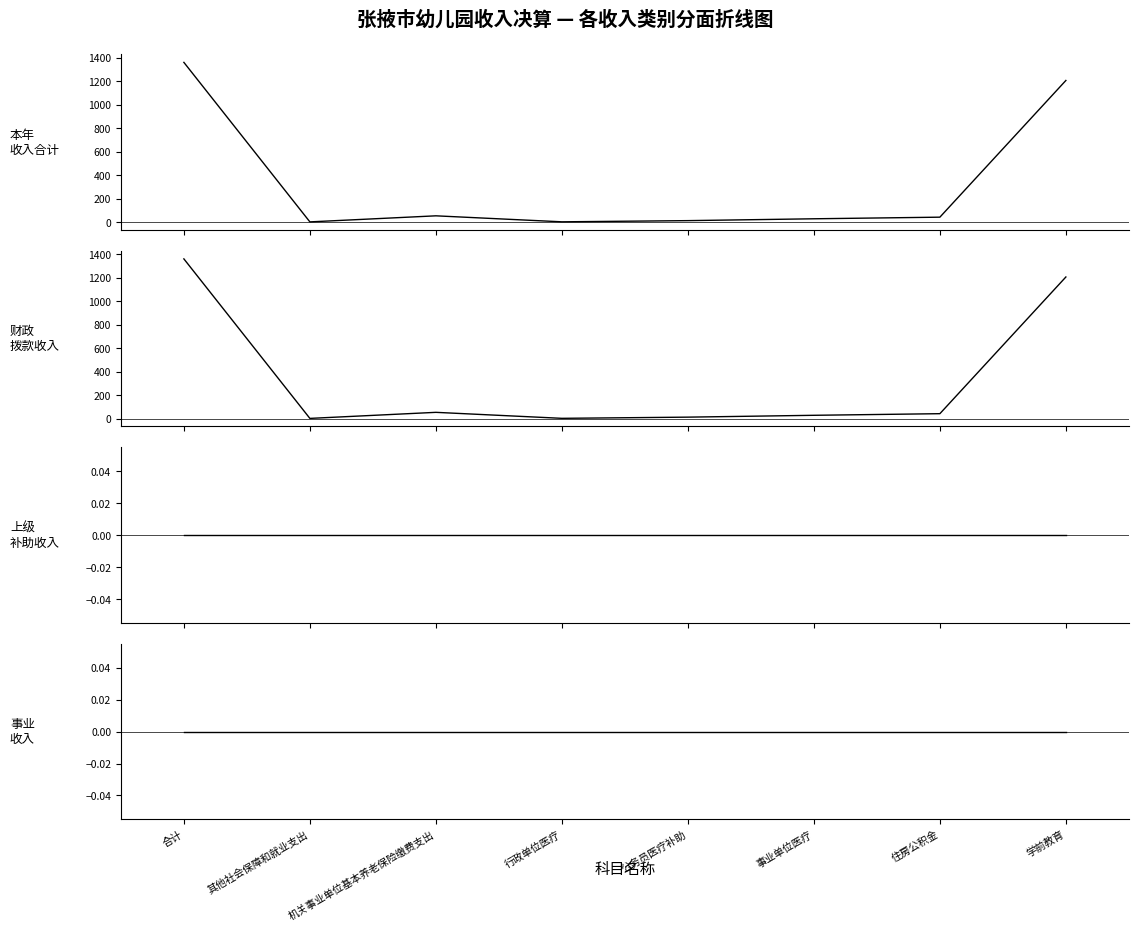

At which label does 财政拨款收入 reach its minimum?

其他社会保障和就业支出